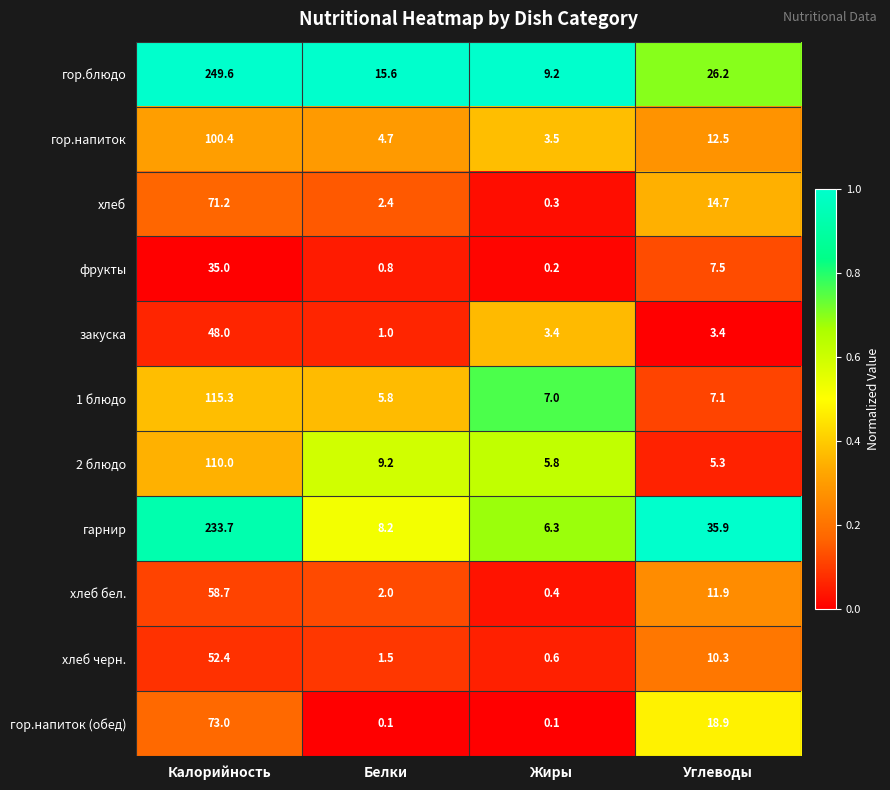

How many distinct data groups are displayed?

11